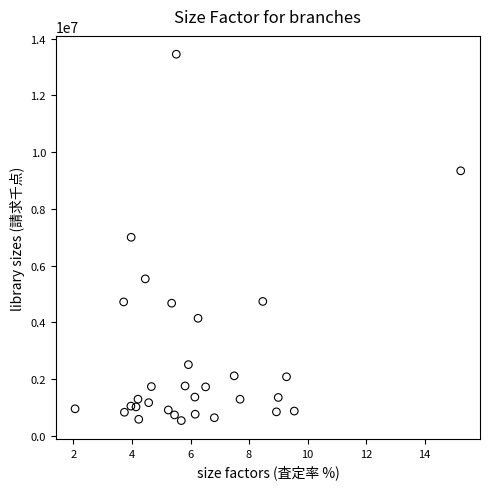

What is the range of Y values (max minus min)?

12927166.2